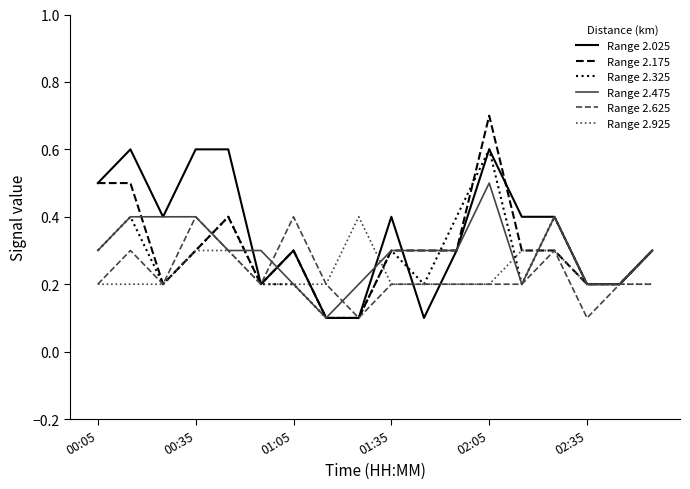

What is the smallest value displayed?

0.1